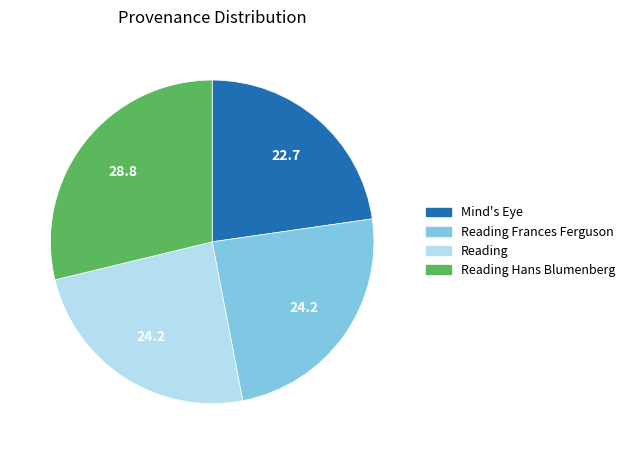

Is there any slice that represents more than half of the pie?

No